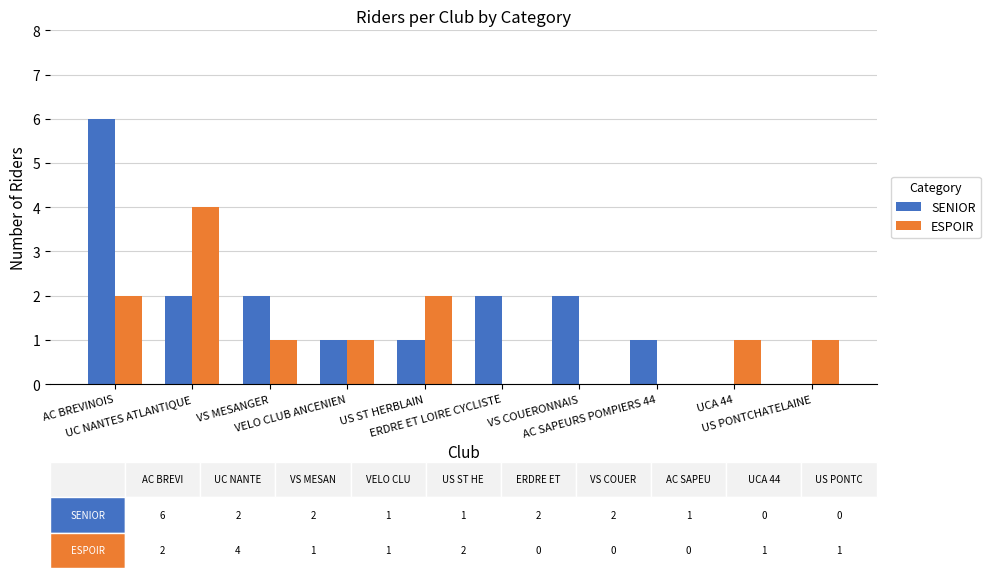

Reading right to left, what are all the values shown in this chart?

SENIOR: 0	0	1	2	2	1	1	2	2	6
ESPOIR: 1	1	0	0	0	2	1	1	4	2